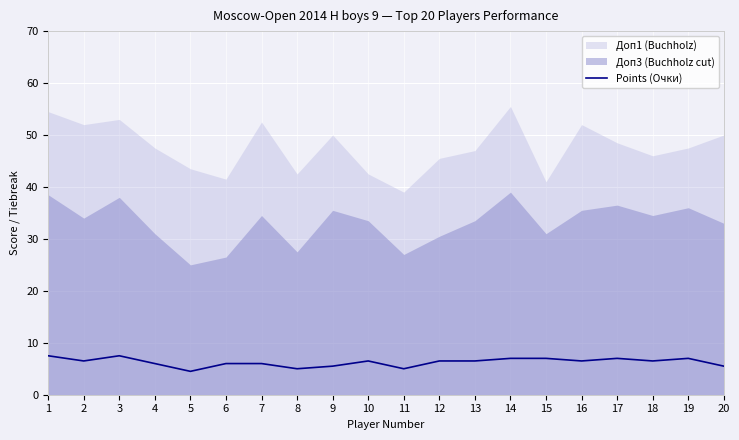

The Points (Очки) series shows 5.5 at 9. True or false?

True